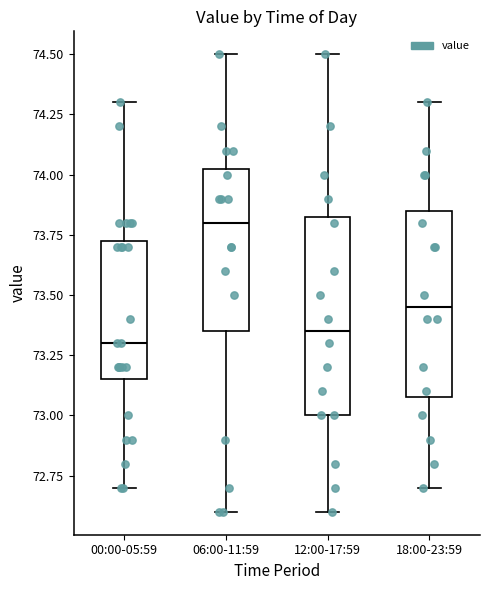

Where does the median line of the box for 18:00-23:59 sit on the y-axis? The values are not printed on the chart, so give them approximately, as read against the axis.

73.45